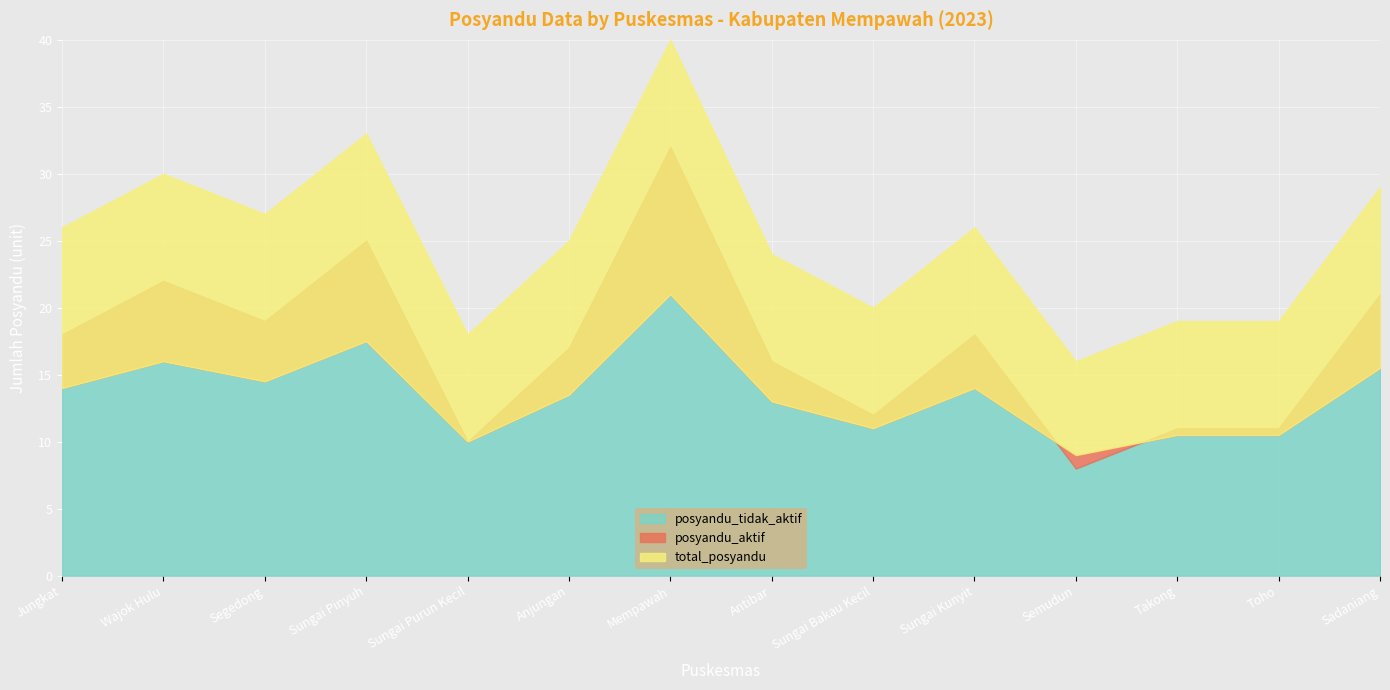

True or false: posyandu_aktif has more than 0 interior local peaks.

True